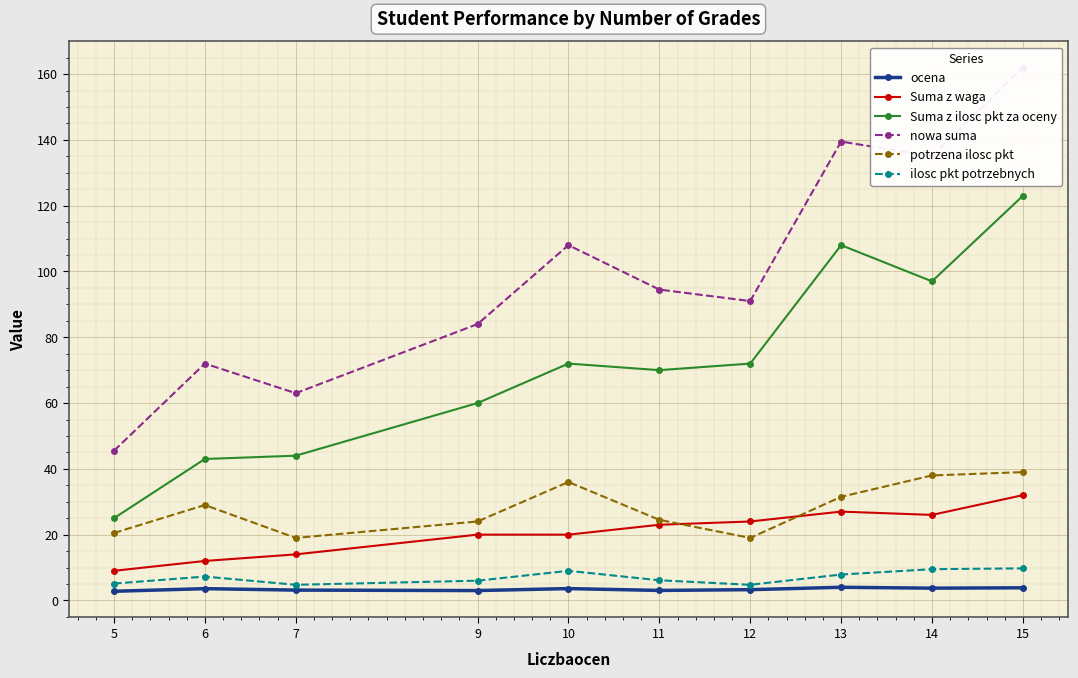

List the series in order of their peak value, lowest first.

ocena, ilosc pkt potrzebnych, Suma z waga, potrzena ilosc pkt, Suma z ilosc pkt za oceny, nowa suma